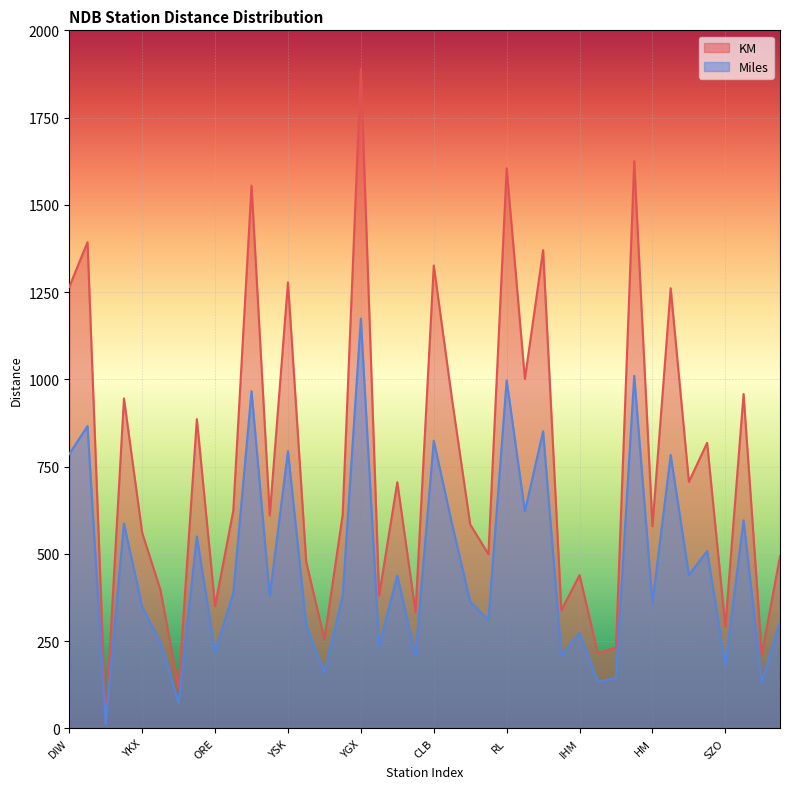

Reading left to right, extract all data points from this chart.

KM: DIW=1265	YAQ=1393	ZDV=19	GL=945	YKX=560	RI=397	YRQ=117	XZ=886	ORE=350	QI=624	XBE=1555	CL=610	YSK=1278	MT=477	GF=255	SJ=611	YGX=1889	YRC=380	K8=705	YTR=333	CLB=1326	YFA=943	ME=584	YUY=499	RL=1605	YMG=1001	BX=1370	FZ=338	IHM=439	DYO=215	RQM=232	YAS=1625	HM=579	YYW=1261	QM=706	MO=818	SZO=291	PD=958	QB=211	YBM=493
Miles: DIW=786	YAQ=866	ZDV=12	GL=587	YKX=348	RI=246	YRQ=73	XZ=550	ORE=218	QI=388	XBE=966	CL=379	YSK=794	MT=296	GF=159	SJ=379	YGX=1174	YRC=236	K8=438	YTR=207	CLB=824	YFA=586	ME=363	YUY=310	RL=997	YMG=622	BX=851	FZ=210	IHM=273	DYO=134	RQM=144	YAS=1010	HM=360	YYW=783	QM=439	MO=508	SZO=181	PD=596	QB=131	YBM=306